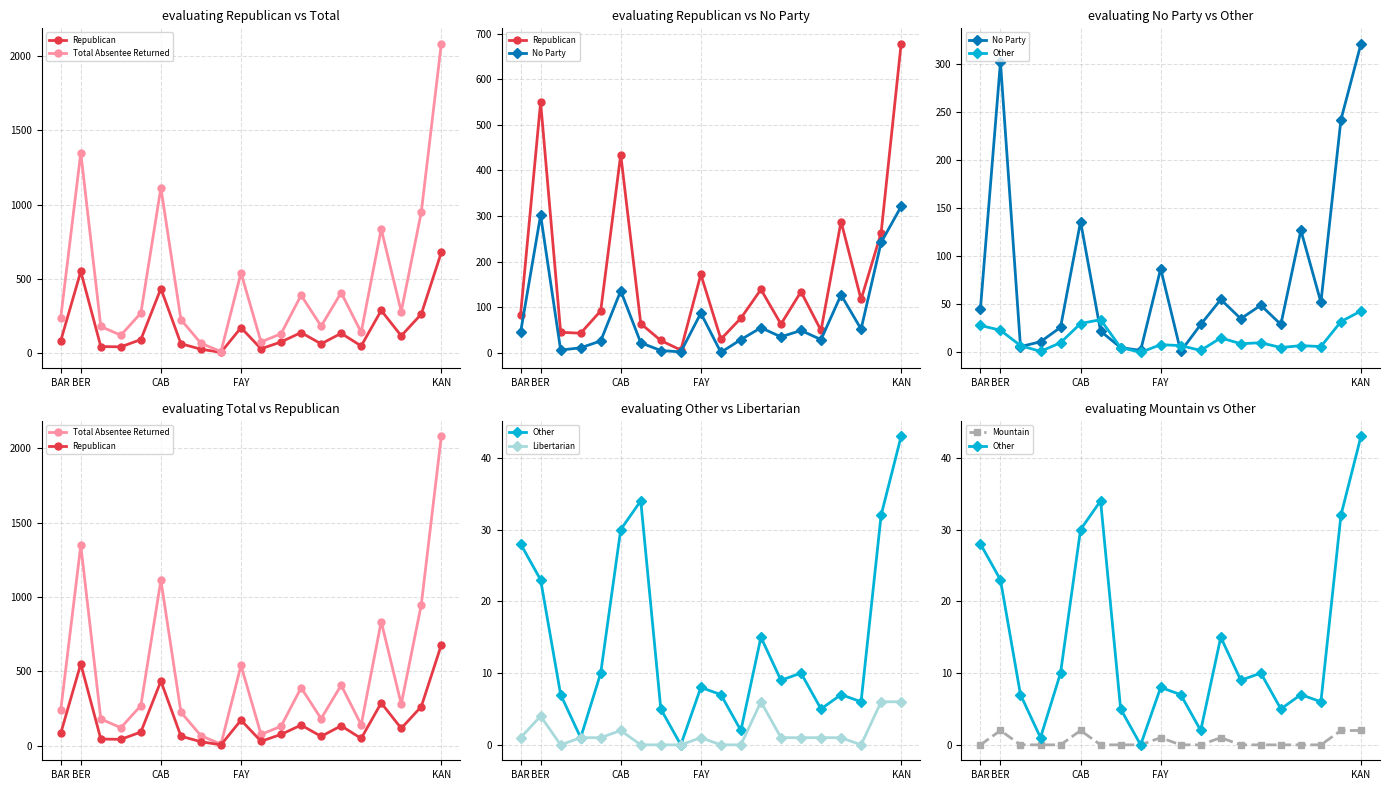

What is the total value across all series at 14?

601